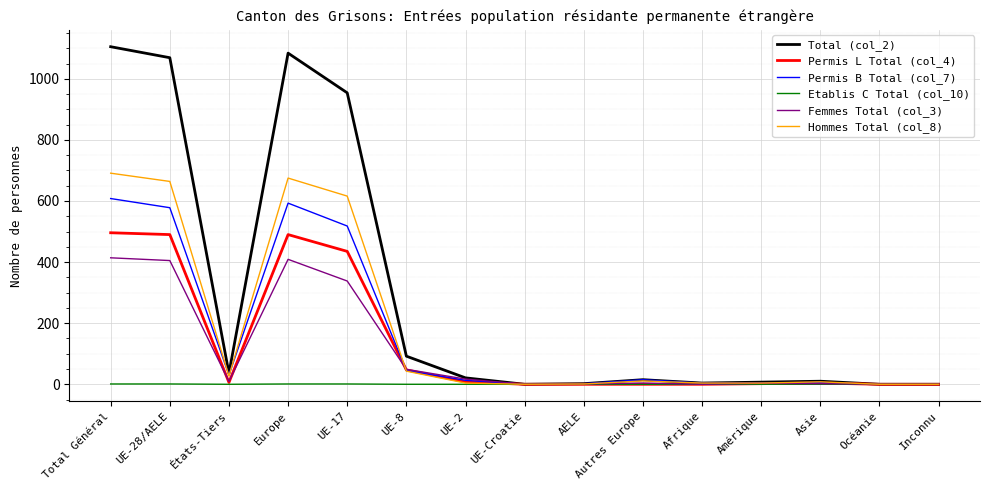

What is the spread (max minus min) of values at Amérique?

7